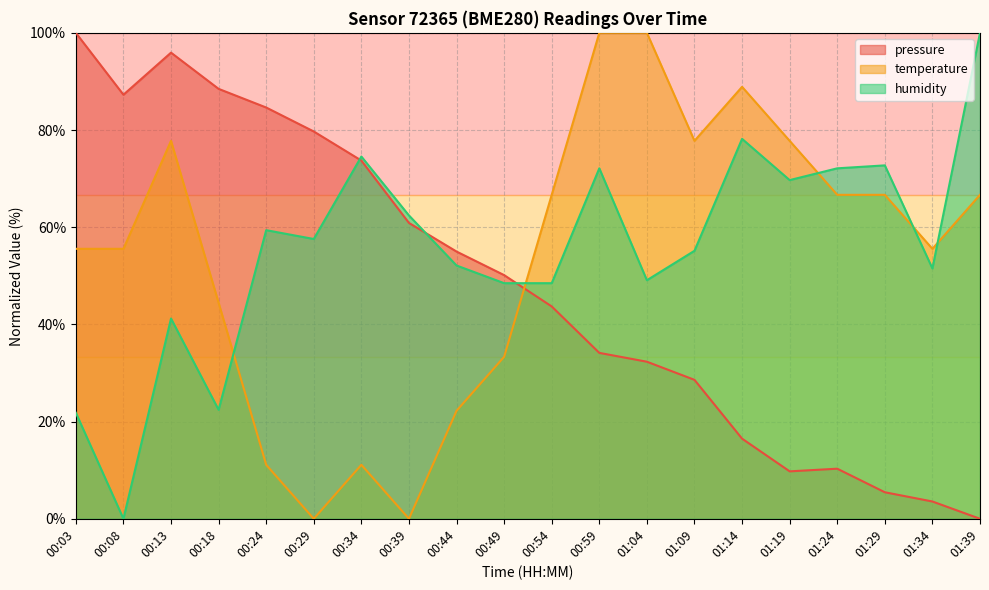

Rank the series by their average value, from lowest to highest.

pressure, temperature, humidity